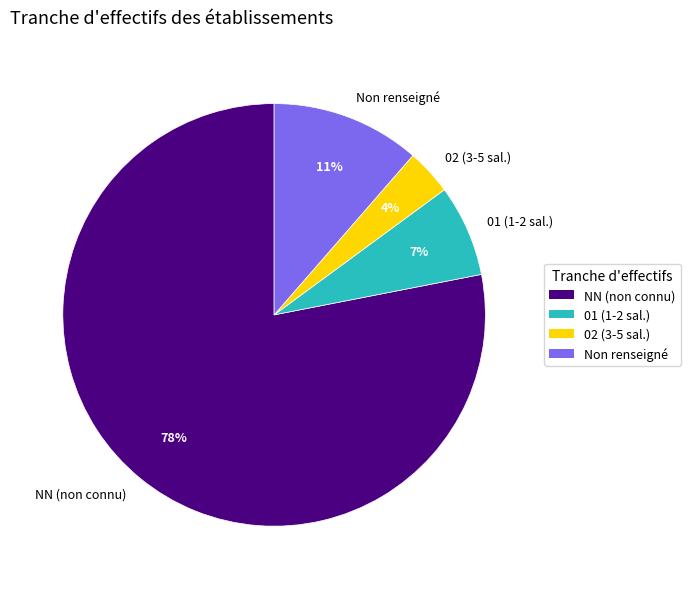

Is the sum of Non renseigné and 02 (3-5 sal.) greater than half?

No